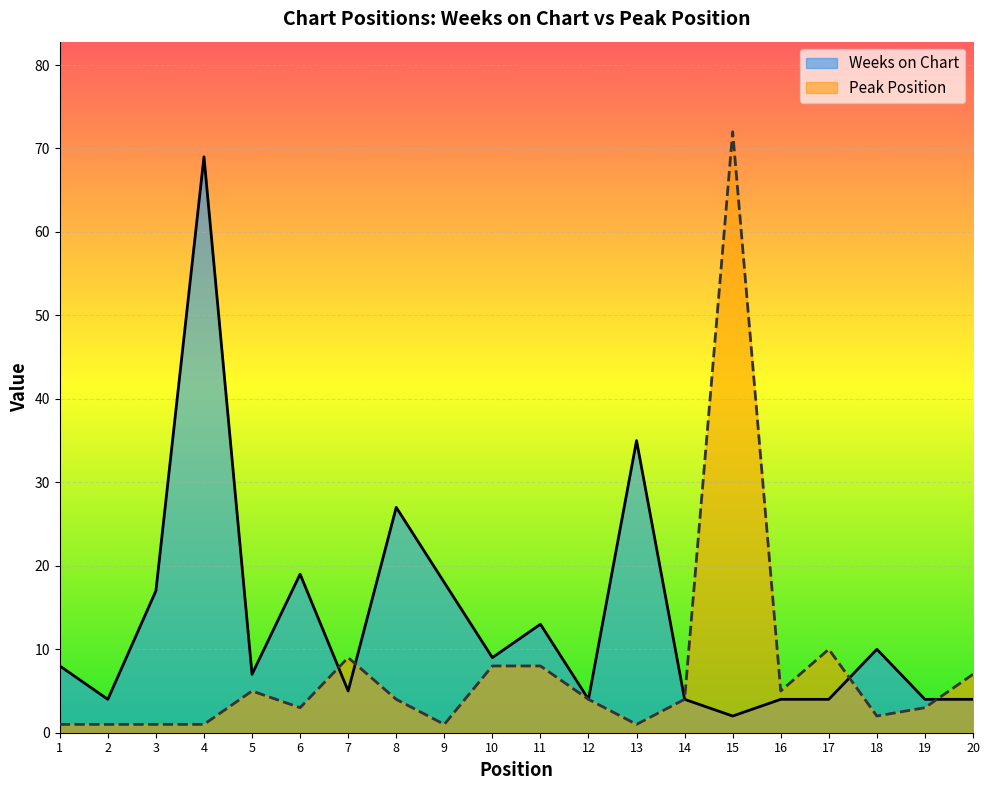

Reading left to right, what are all the values shown in this chart?

Weeks on Chart: 1=8	2=4	3=17	4=69	5=7	6=19	7=5	8=27	9=18	10=9	11=13	12=4	13=35	14=4	15=2	16=4	17=4	18=10	19=4	20=4
Peak Position: 1=1	2=1	3=1	4=1	5=5	6=3	7=9	8=4	9=1	10=8	11=8	12=4	13=1	14=4	15=72	16=5	17=10	18=2	19=3	20=7